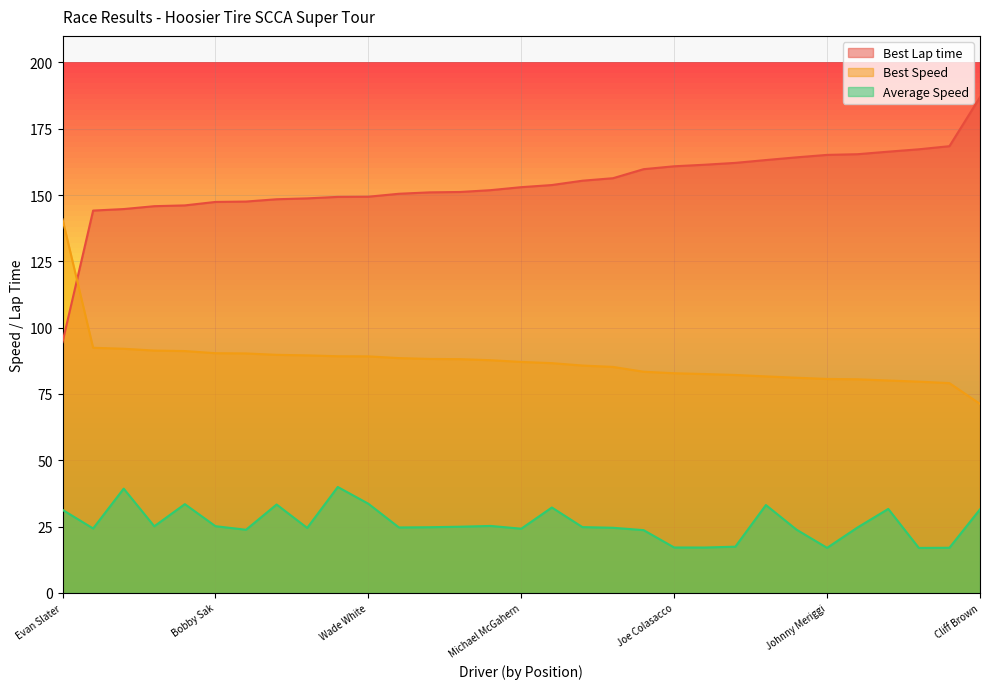

Which has a higher value, Derek Schofield or Evan Slater?

Derek Schofield